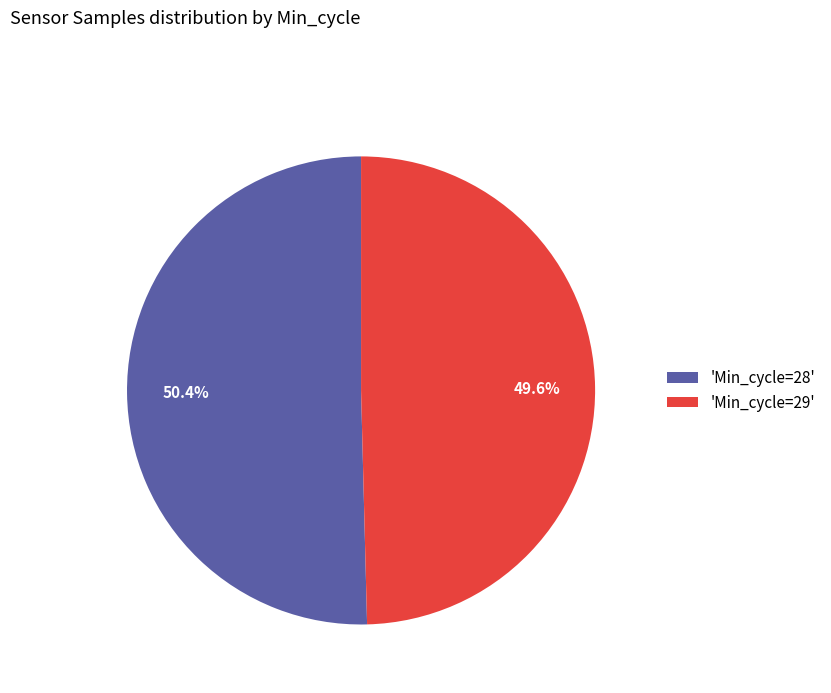

How many segments does this pie chart have?

2